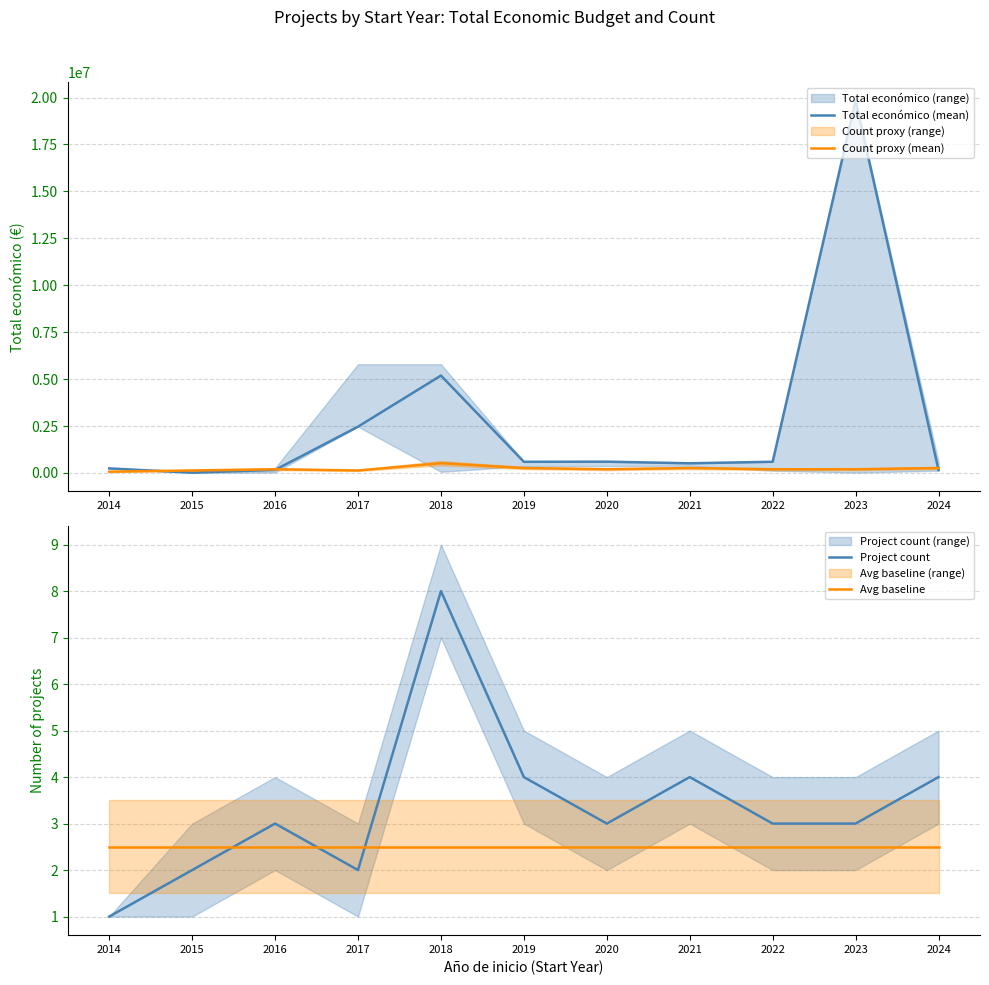

True or false: Avg baseline has more than 2 interior local peaks.

False